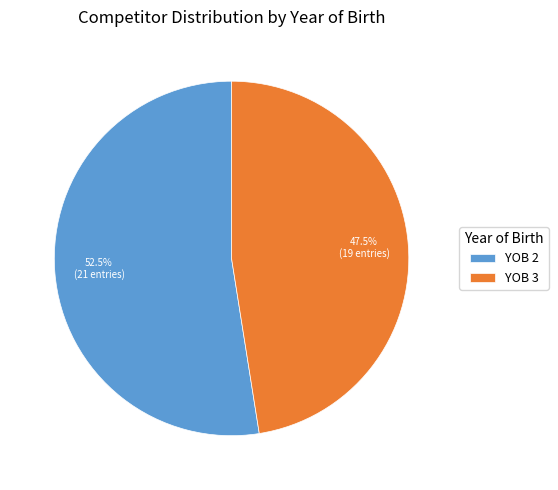

What percentage do YOB 3 and YOB 2 together represent?

100.0%